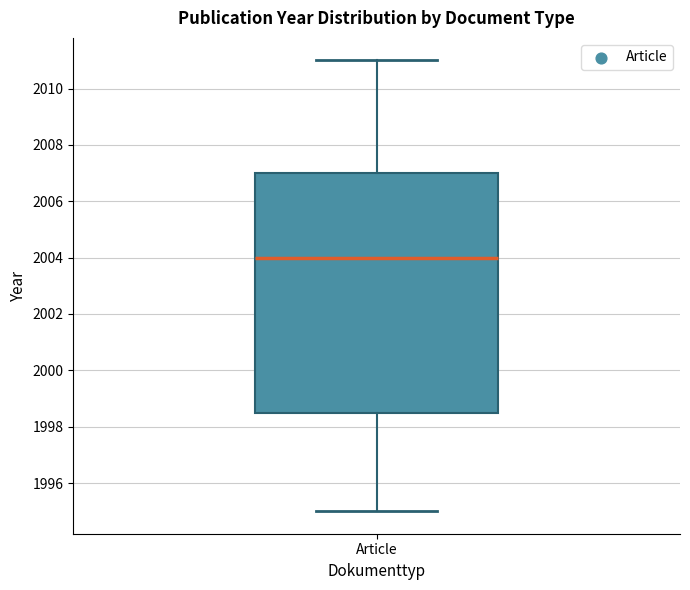

Transcribe this box plot: give where the median line is, the range the box spans, and where the two whiskers end, as read against the y-axis. The values are not printed on the chart, so give them approximately, as read against the axis.

median 2004.0, box 1998.6 to 2007.0, whiskers 1995.0 to 2011.0